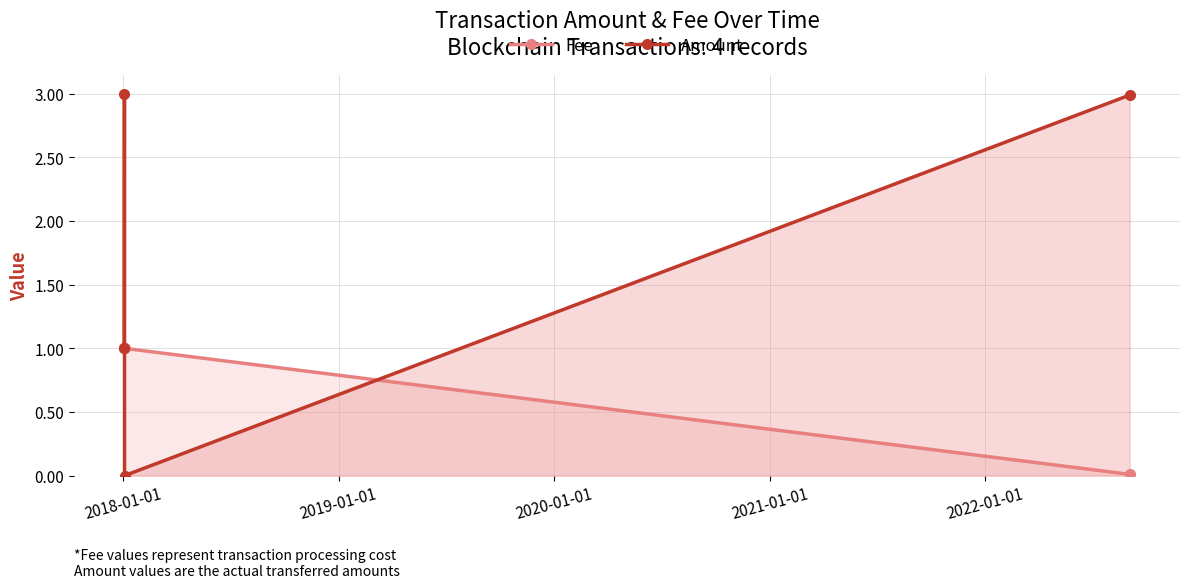

True or false: Fee has more than 2 points higher than both neighbors.

False